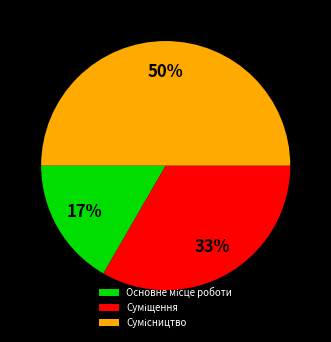

To the nearest percent, what is the difference between the largest and smallest slice percentages?

33%